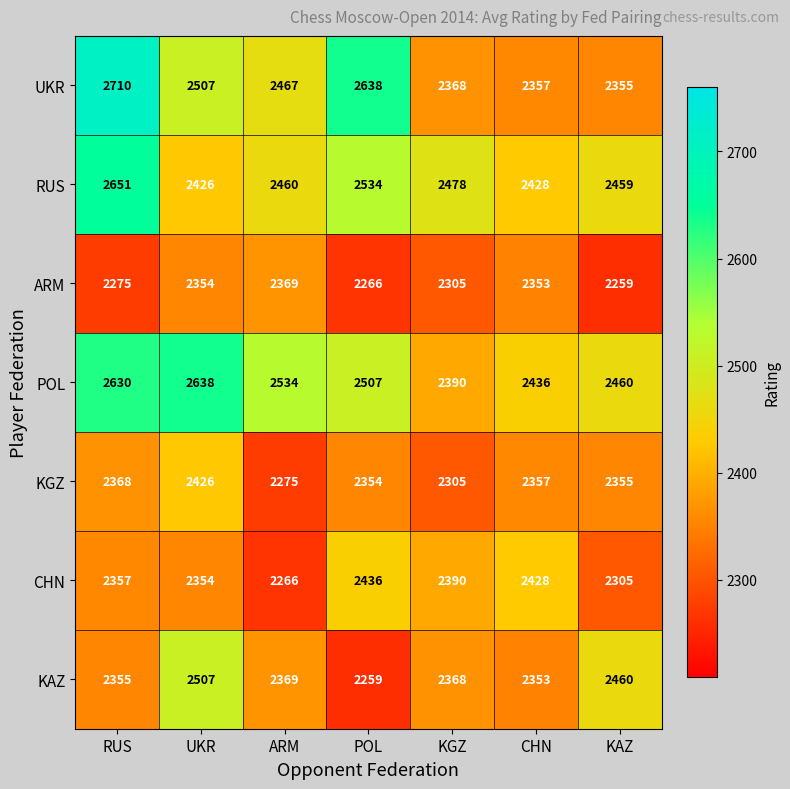

What is the total value across all series at POL?

16994